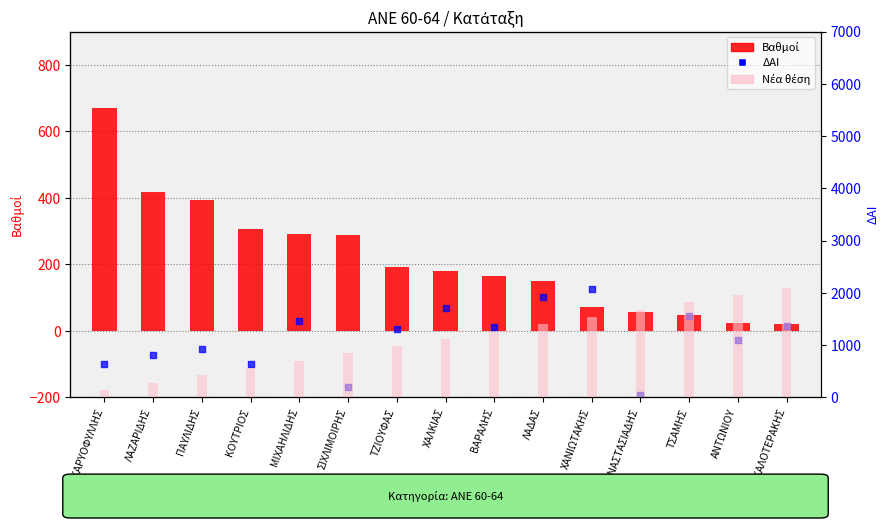

What is the total value across all series at ΛΑΔΑΣ?

2086.5